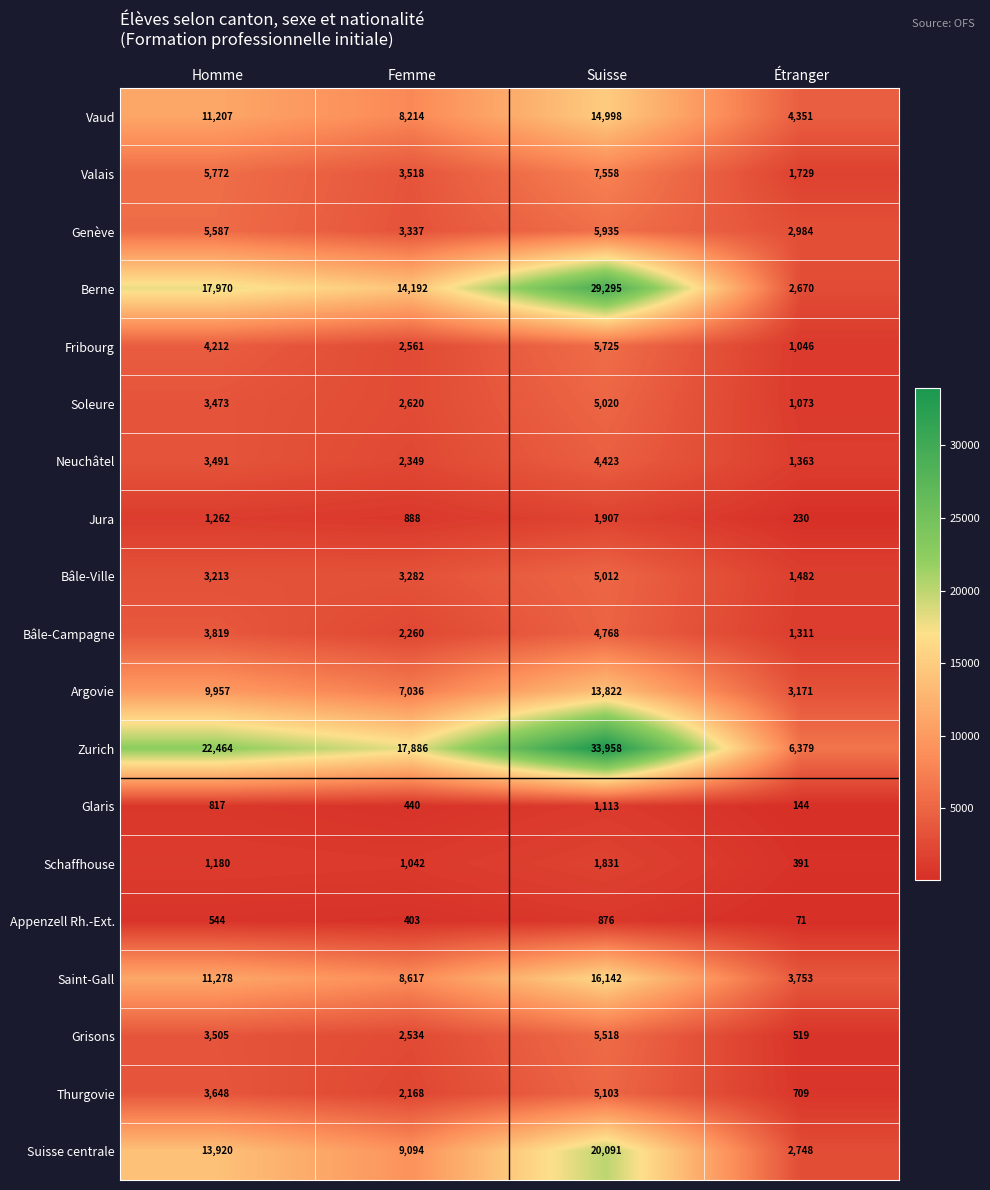

Which series changed the most between Homme and Étranger?

Zurich